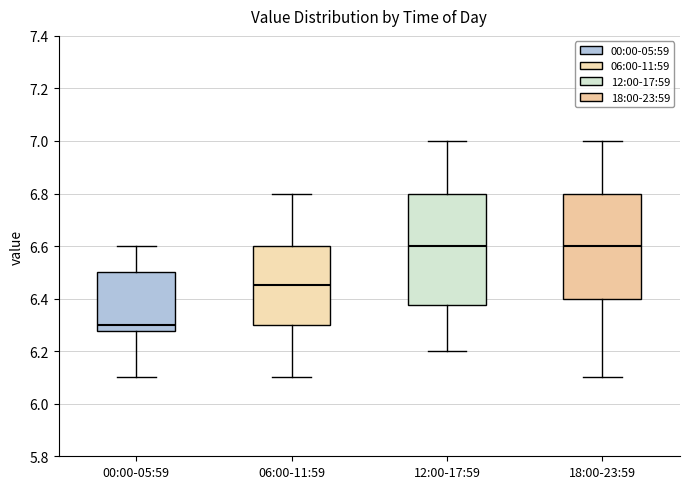

Reading left to right, read every box against the y-axis: the position of its median line, the range the box covers, and the ends of its whiskers. The values are not printed on the chart, so give them approximately, as read against the axis.

00:00-05:59: median 6.30, box 6.28 to 6.50, whiskers 6.10 to 6.60
06:00-11:59: median 6.46, box 6.30 to 6.60, whiskers 6.10 to 6.80
12:00-17:59: median 6.60, box 6.38 to 6.80, whiskers 6.20 to 7.00
18:00-23:59: median 6.60, box 6.40 to 6.80, whiskers 6.10 to 7.00